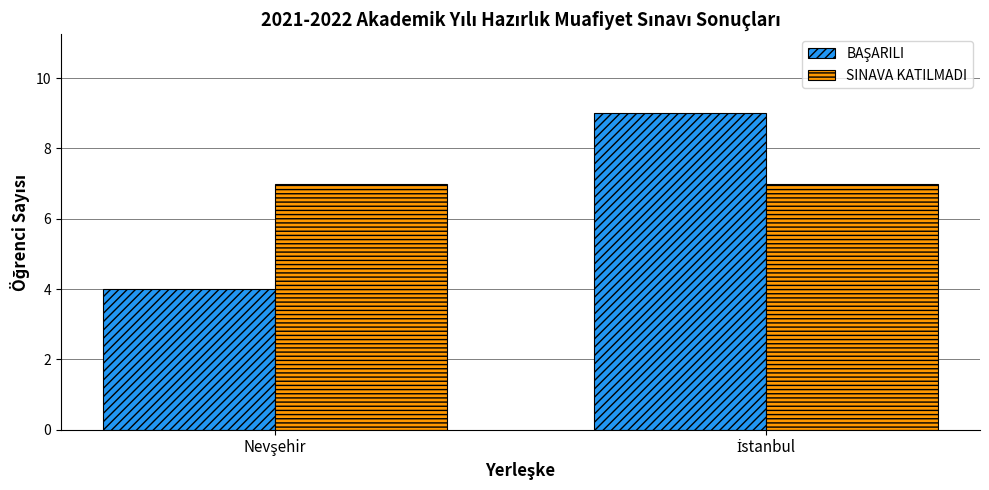

What is the minimum value shown in the chart?

4